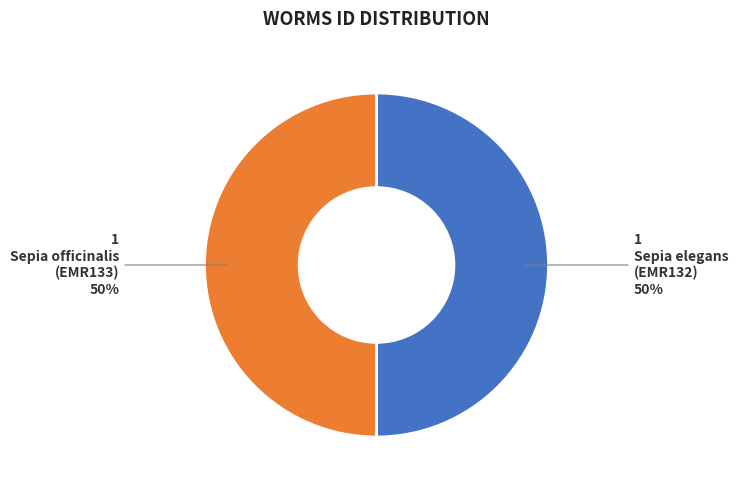

To the nearest percent, what is the average slice percentage?

50%